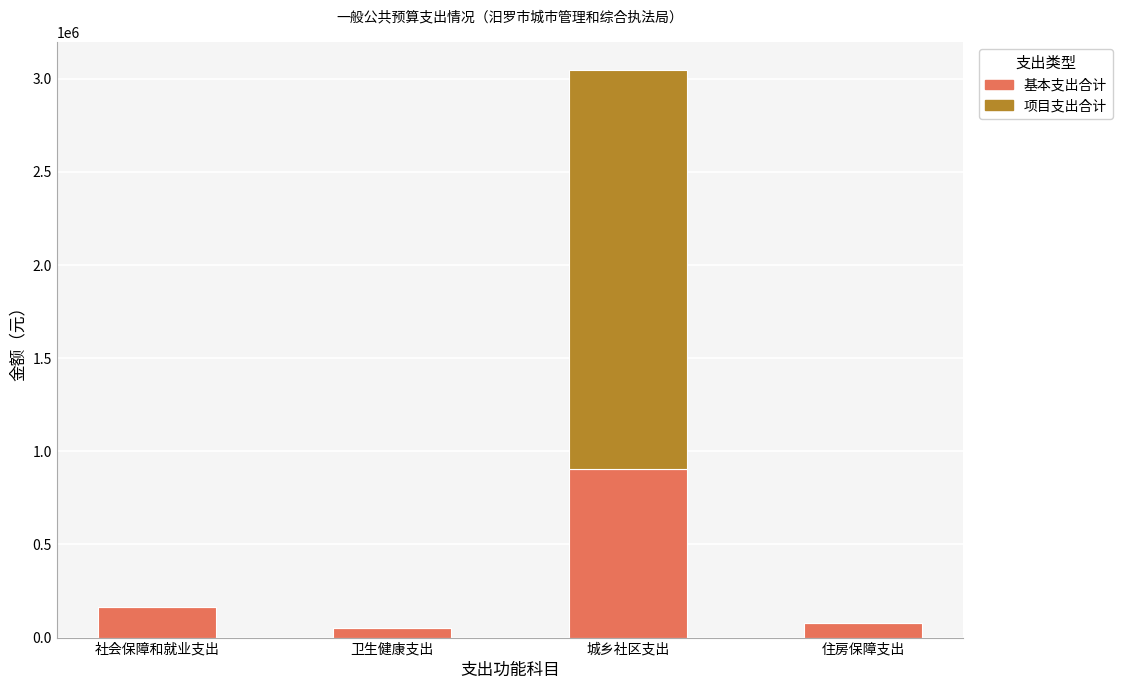

At which category is the sum across all series the highest?

城乡社区支出